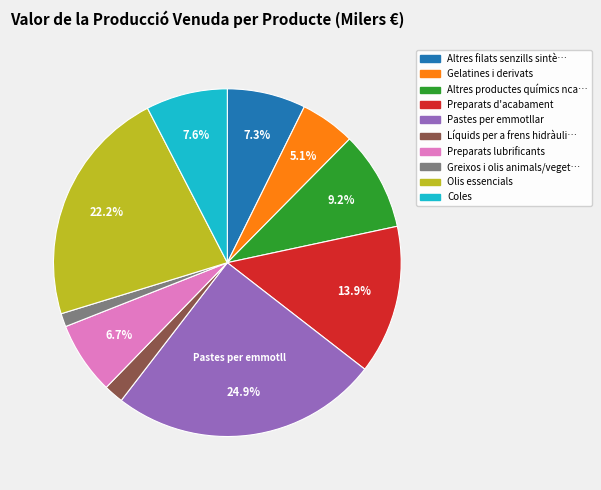

Does any single category account for the majority?

No